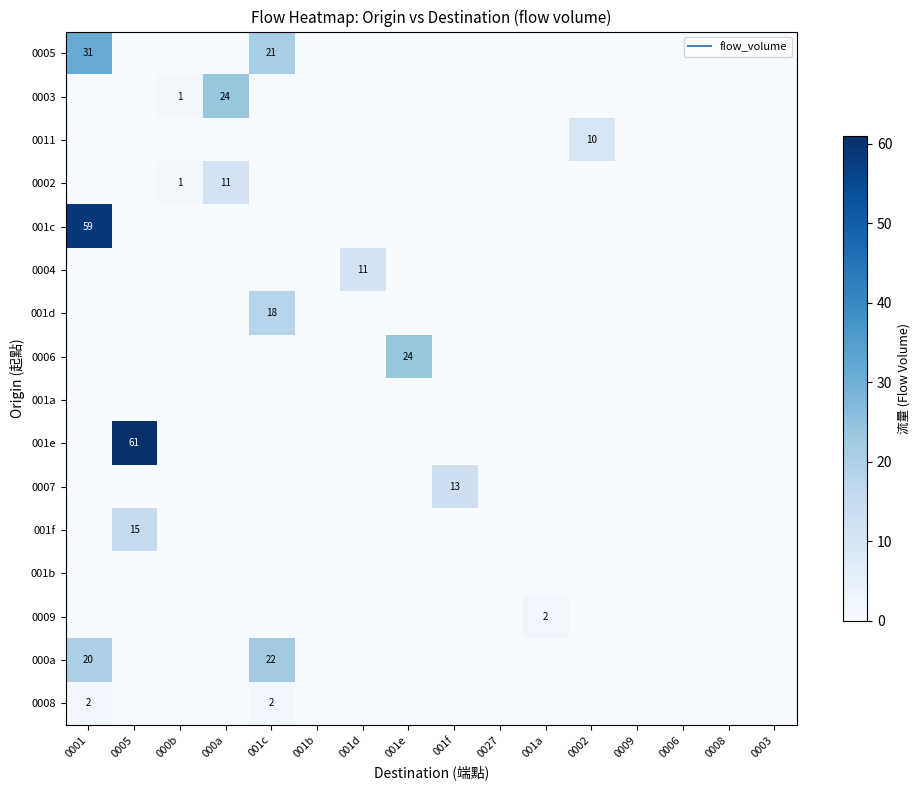

What is the total value across all series at 0002?

10